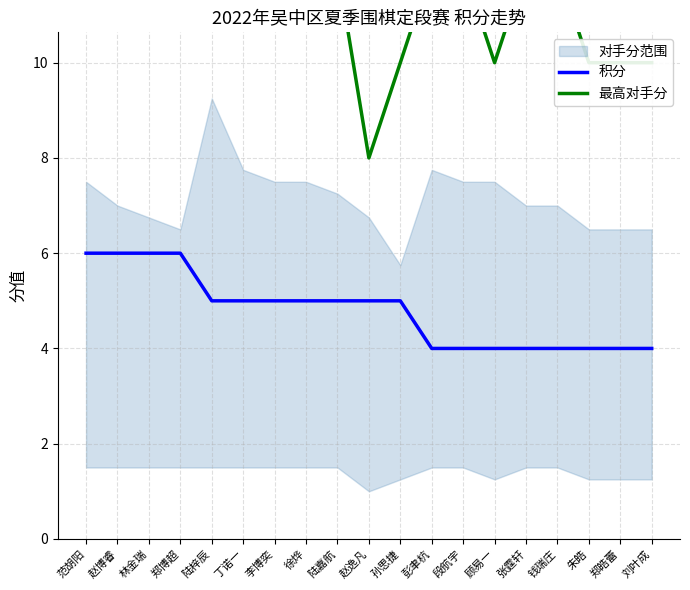

What is the difference between the maximum and minimum values in the 积分 series?

2